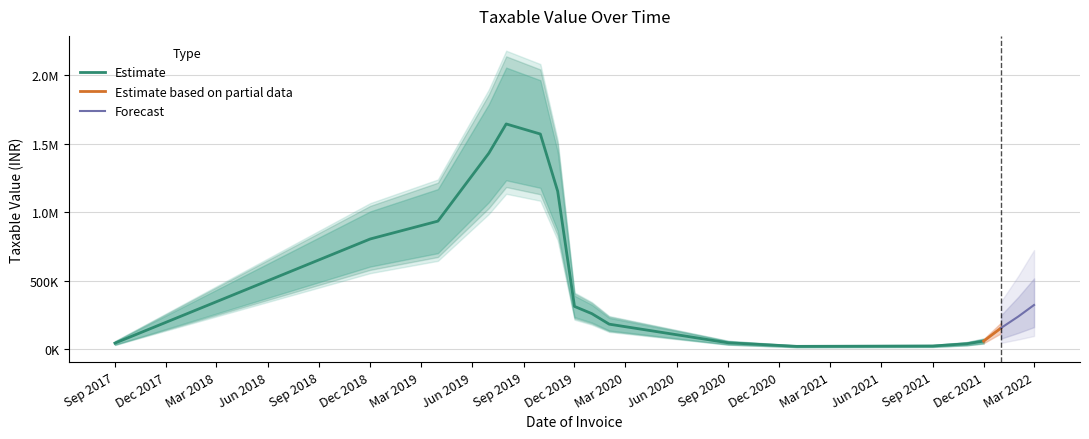

How many points are lower than both their immediate neighbors (excluding endpoints)?

9